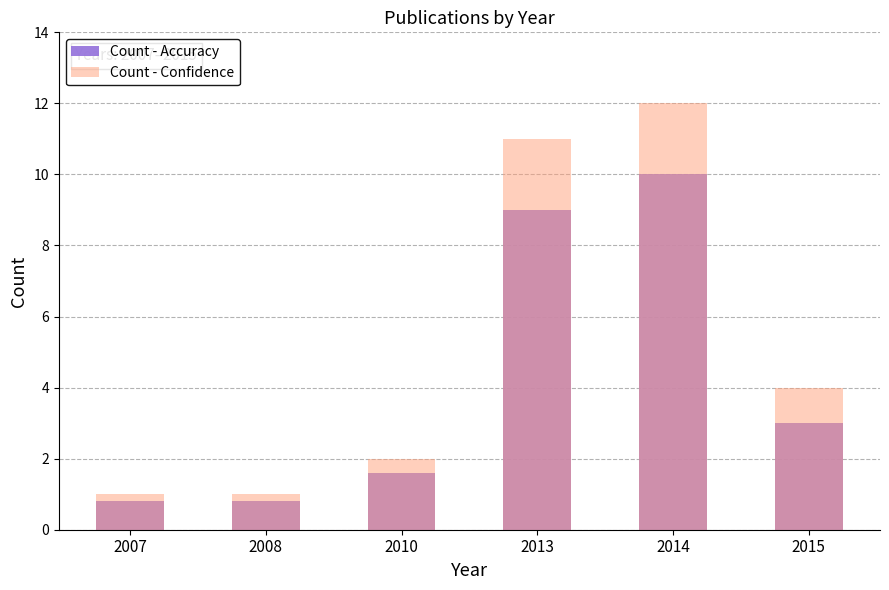

What is the total value across all series at 2014?

22.0